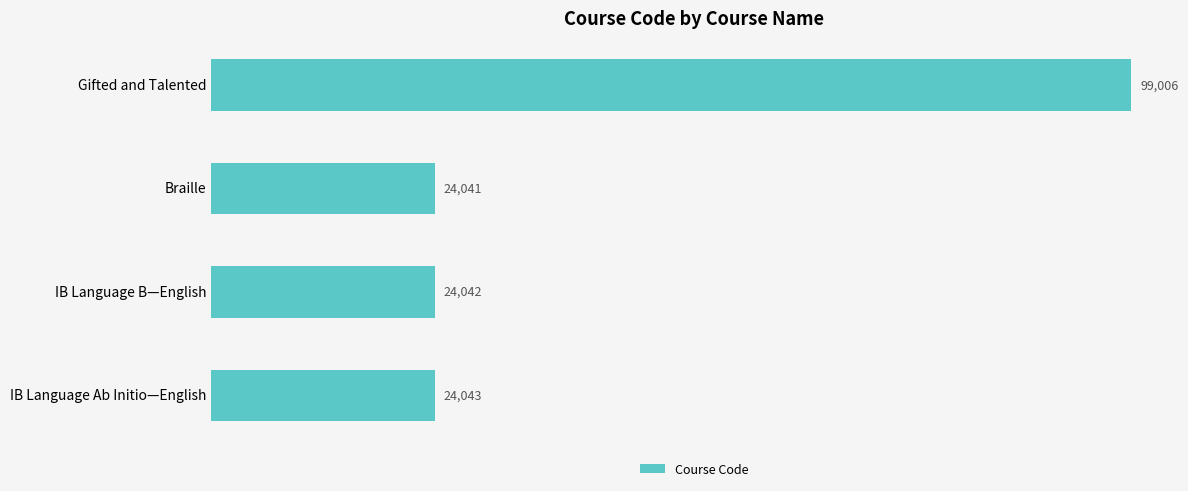

How many distinct data groups are displayed?

1